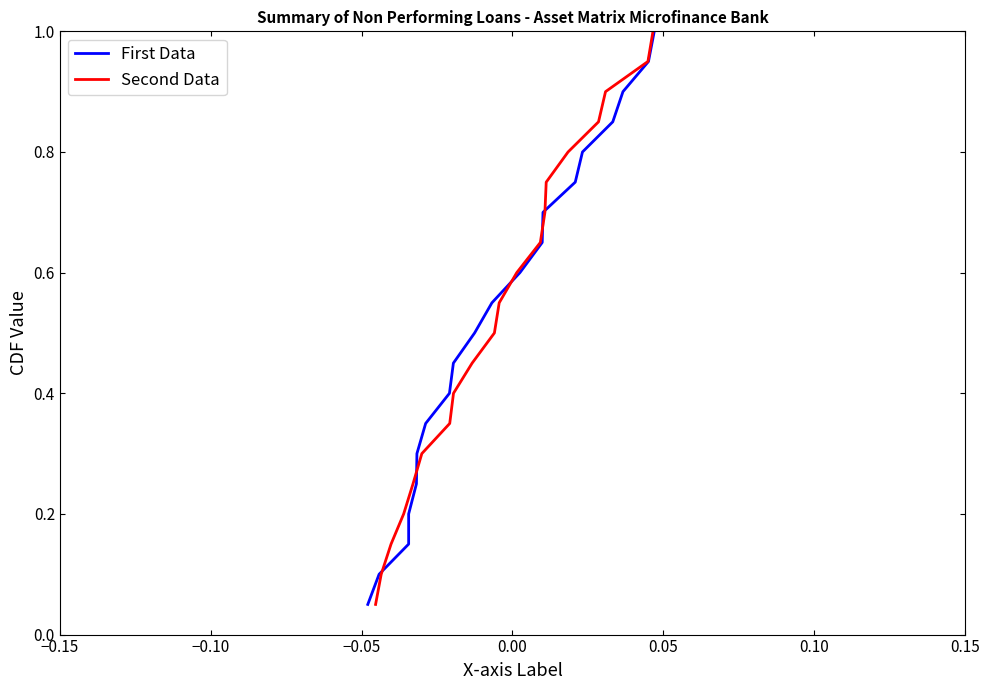

What is the minimum value shown in the chart?

0.1